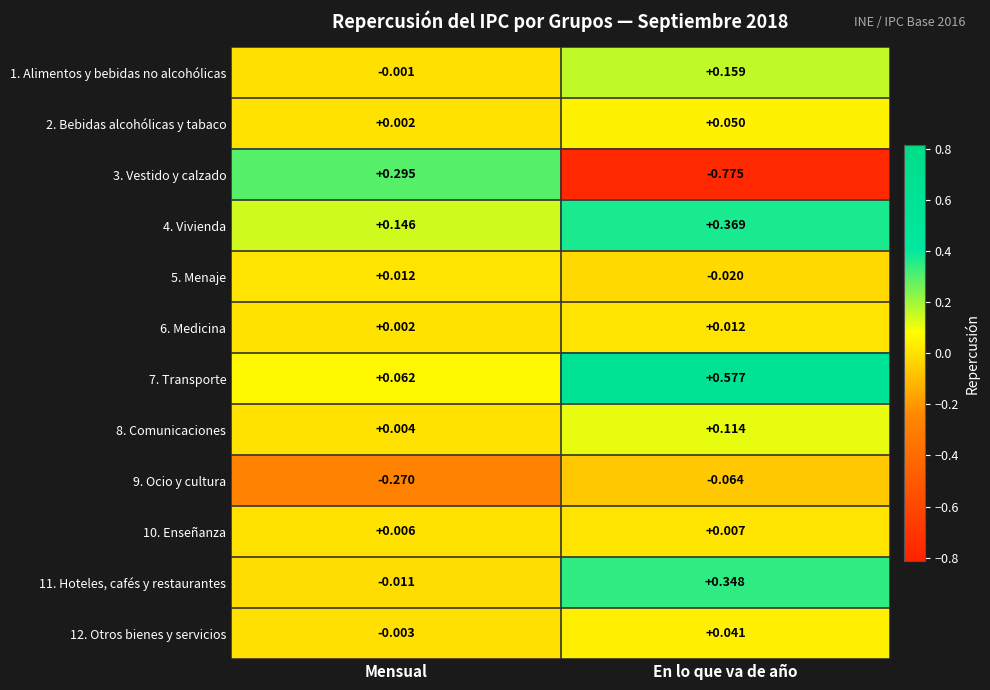

Which label corresponds to the largest value in the chart?

En lo que va de año